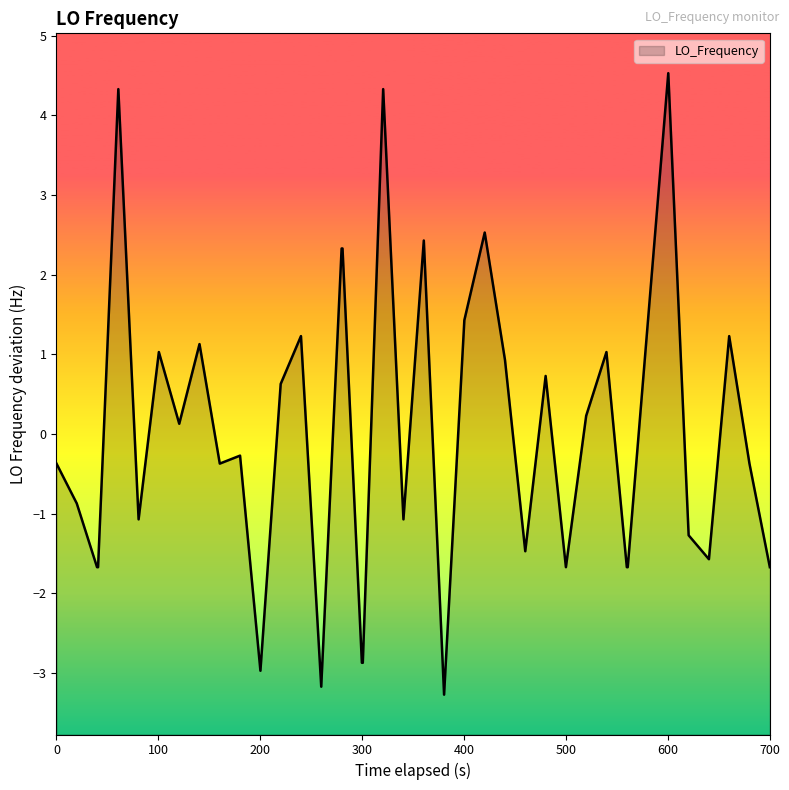

What is the minimum value shown in the chart?

-3.3